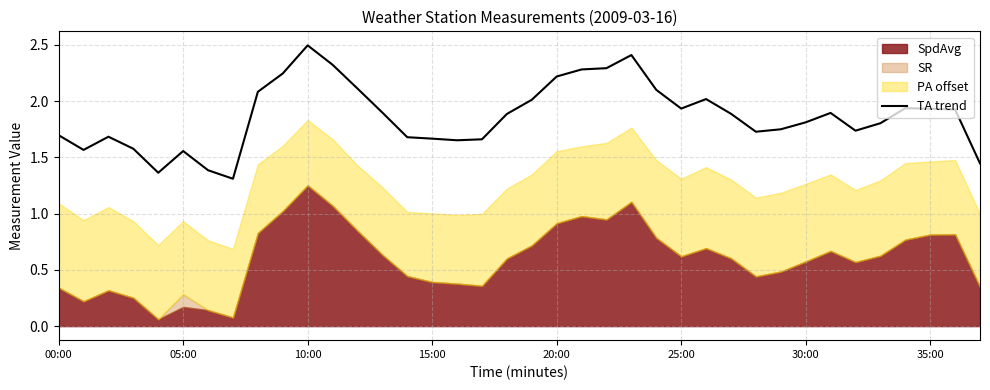

What is the minimum value for TA trend?

1.3